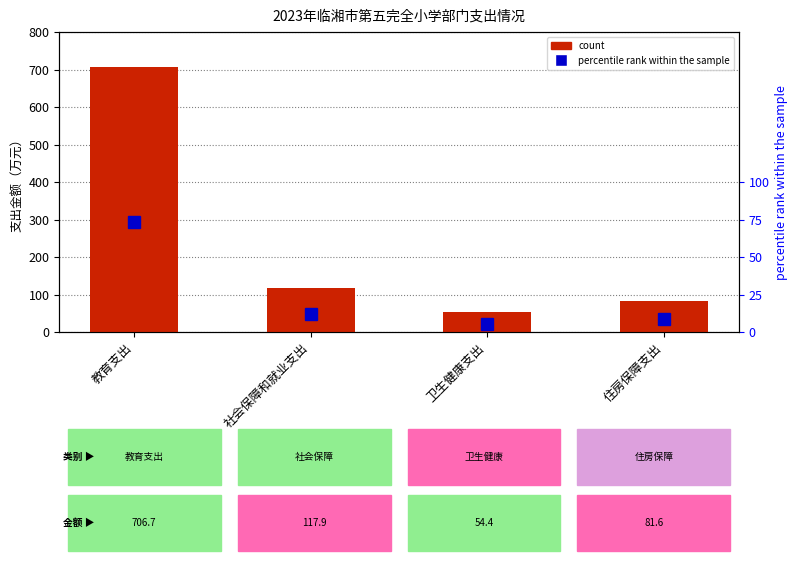

What is the sum of all values?

960.6